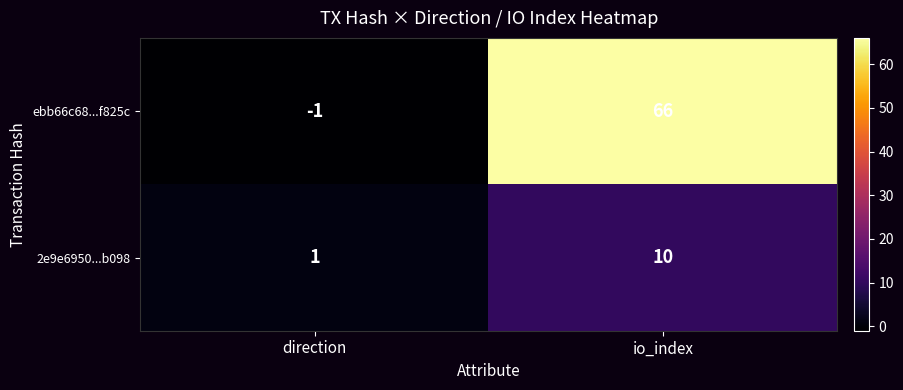

What is the approximate value of 2e9e6950...b098 at io_index?

10